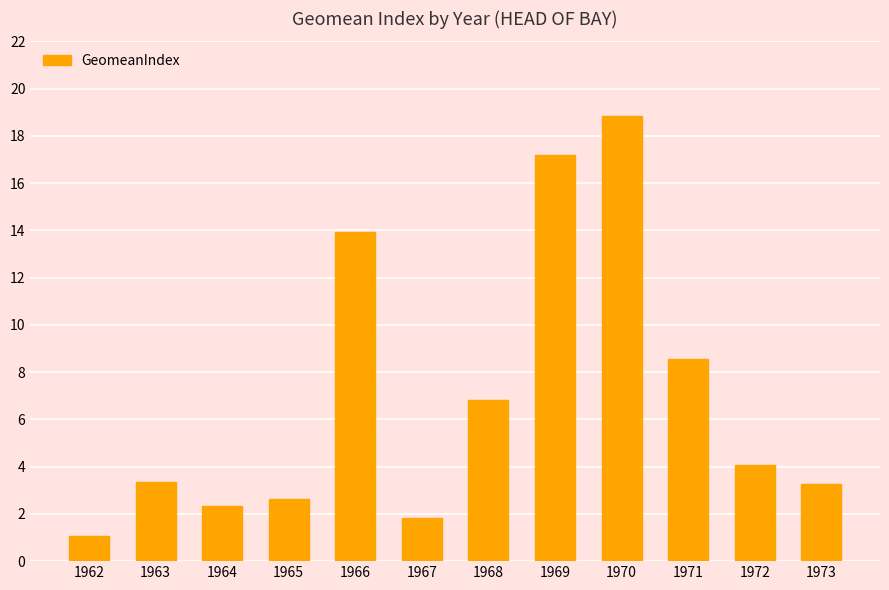

What is the difference between the values at 1967 and 1972?

2.2